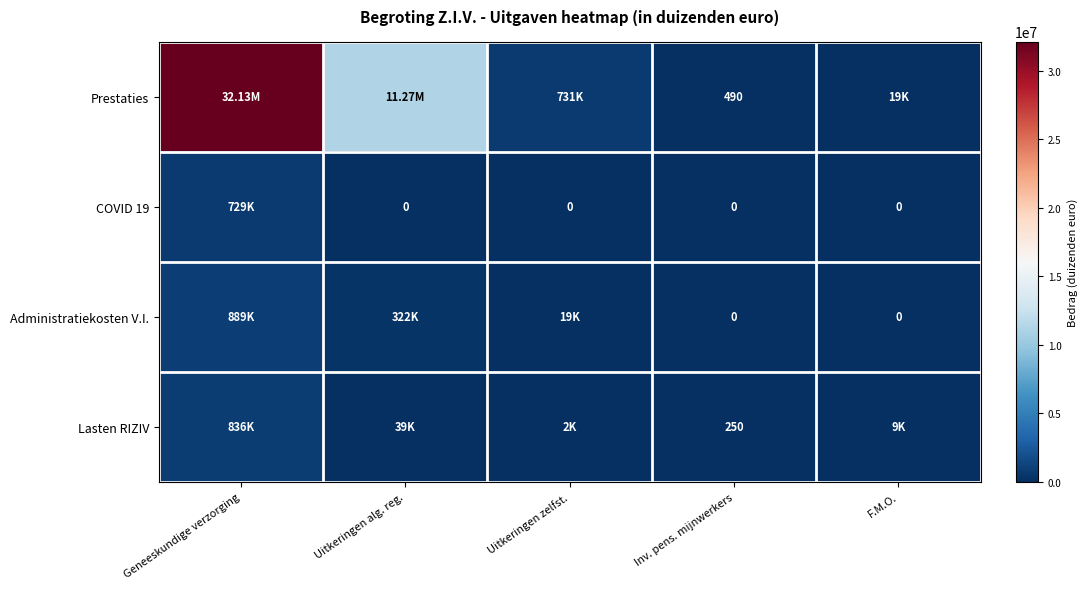

List the series in order of their peak value, lowest first.

COVID 19, Lasten RIZIV, Administratiekosten V.I., Prestaties